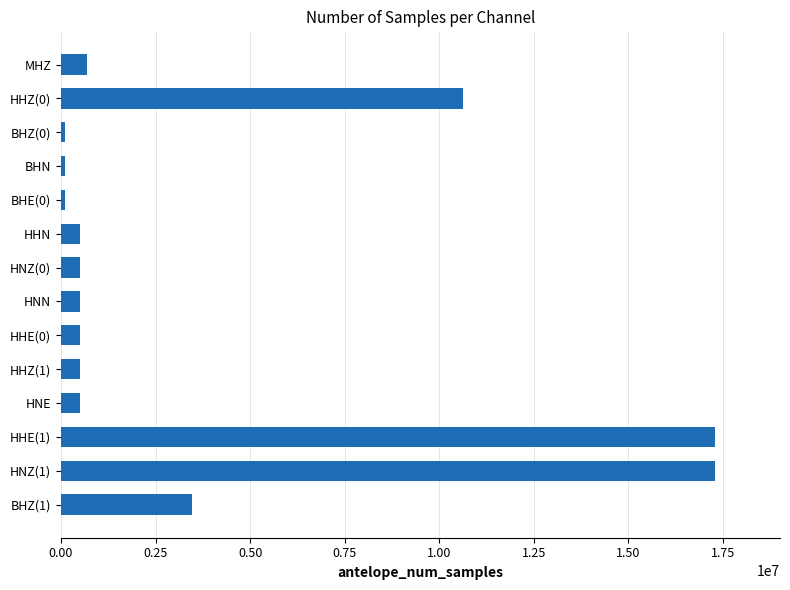

How many data points does each series have?

14